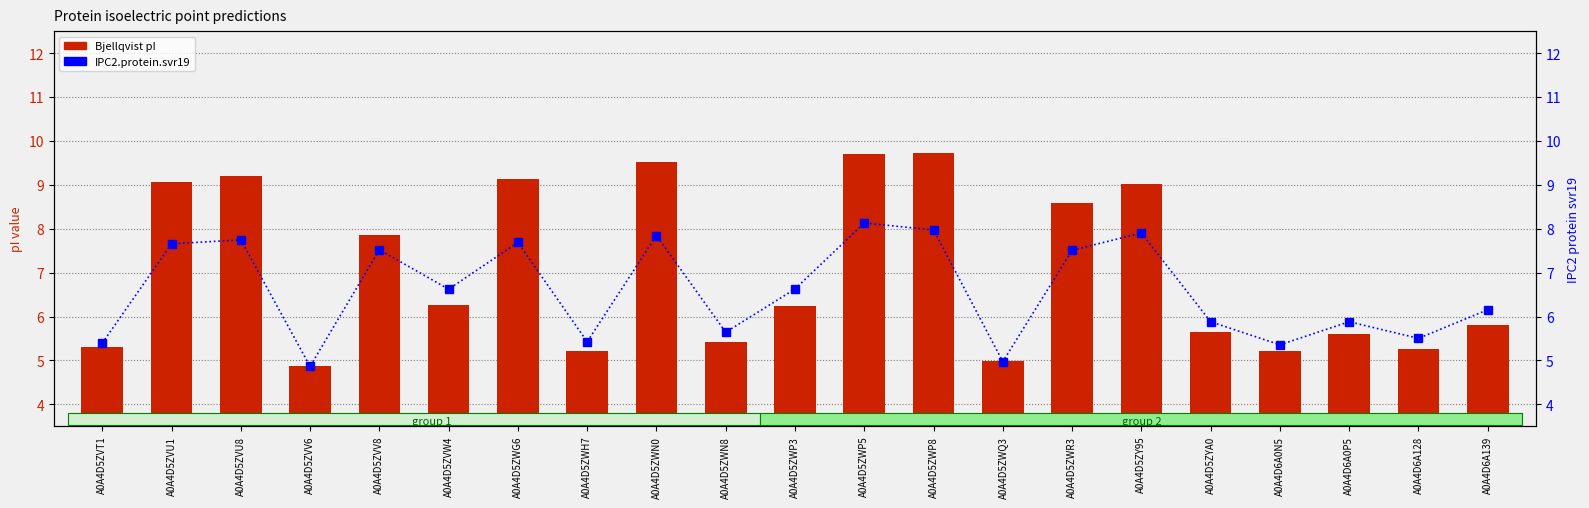

What is the difference between the second highest and second lowest values in the IPC2.protein.svr19 series?

3.0